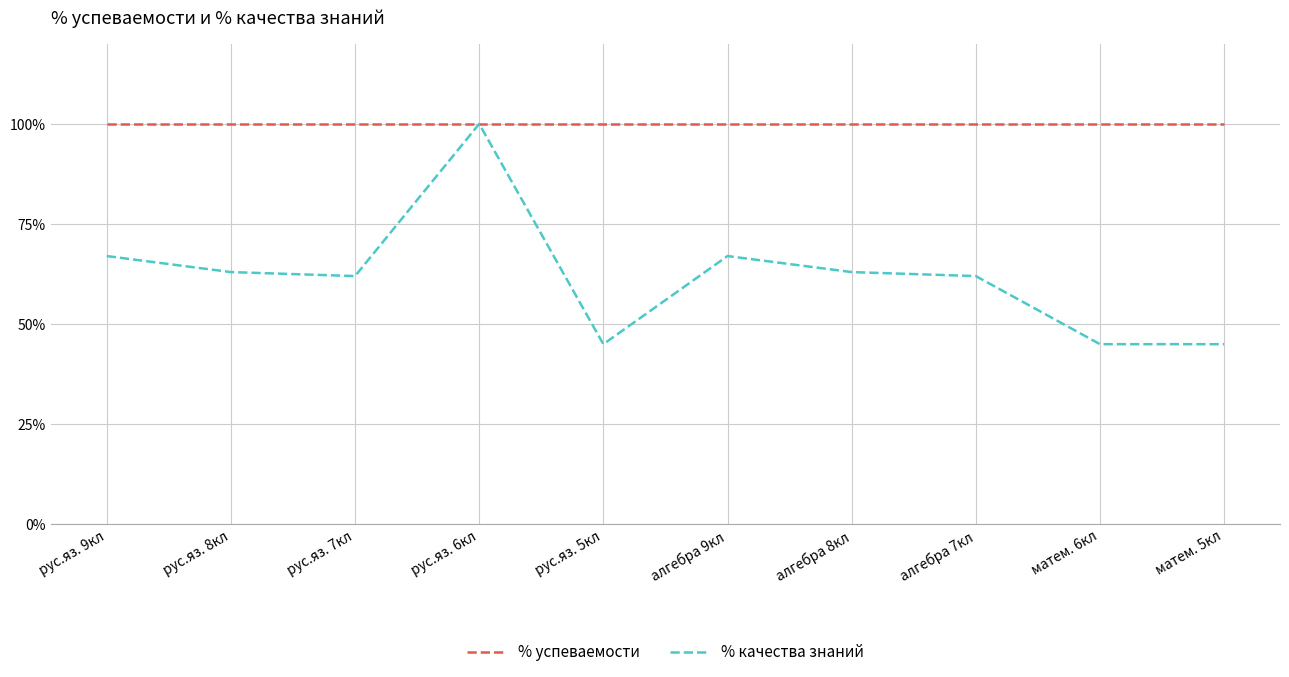

True or false: % качества знаний and % успеваемости intersect in this chart.

False